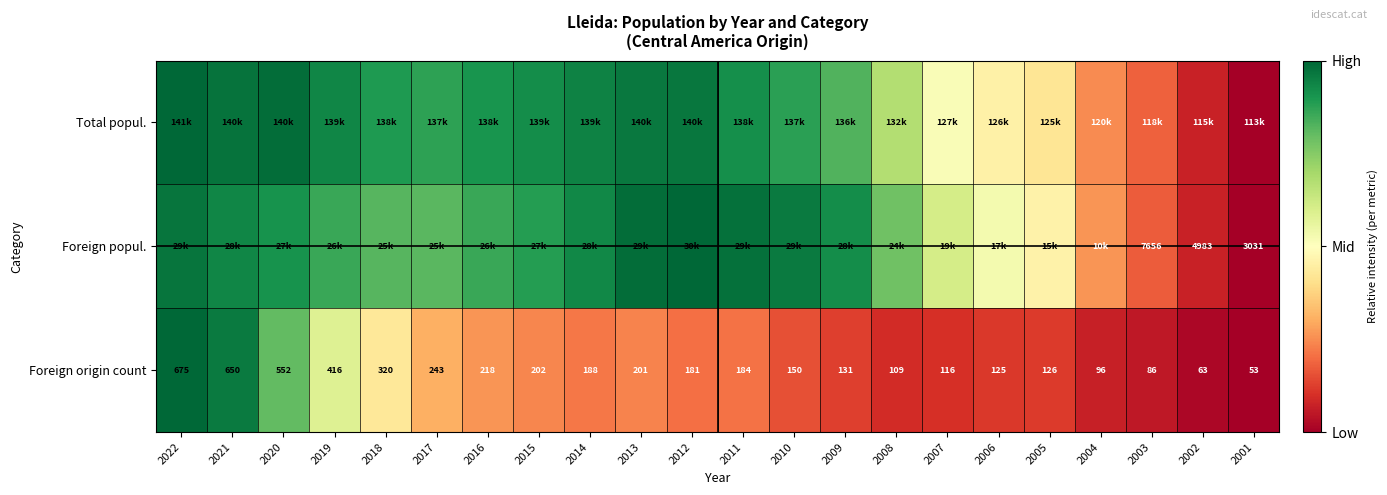

Is the value of Foreign popul. at 2001 greater than the value of Foreign origin count at 2022?

Yes